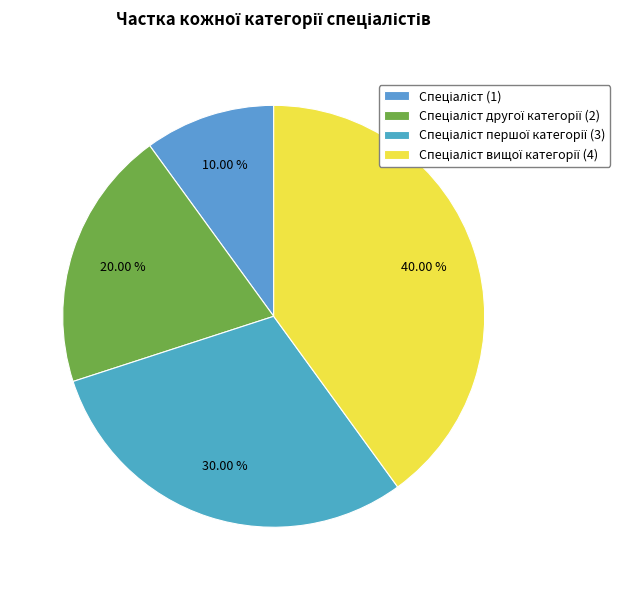

Which category has the biggest portion of the pie?

Спеціаліст вищої категорії